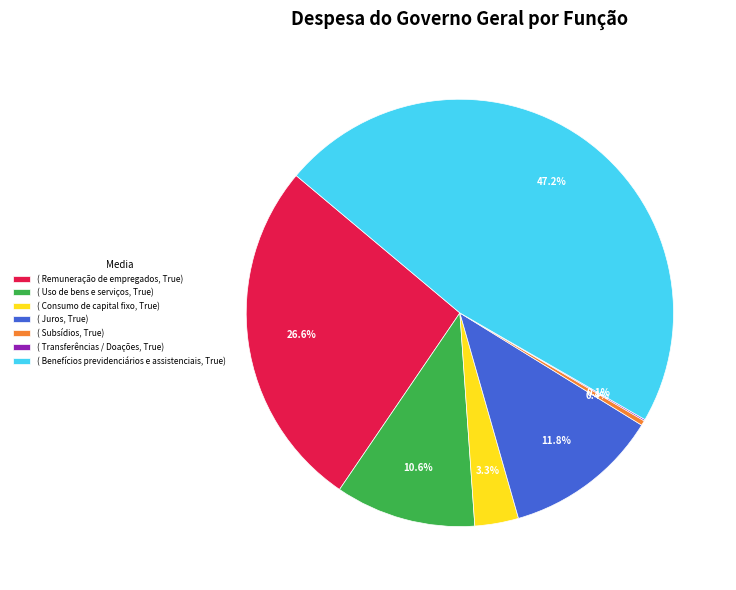

What percentage is NOT represented by ( Uso de bens e serviços, True)?

89.4%